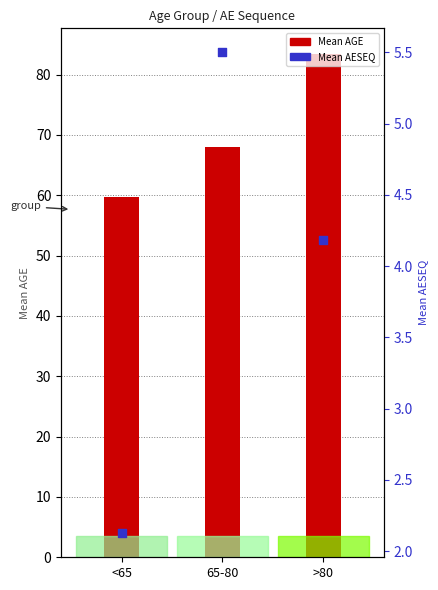

At how many categories does at least one series exceed 78?

1